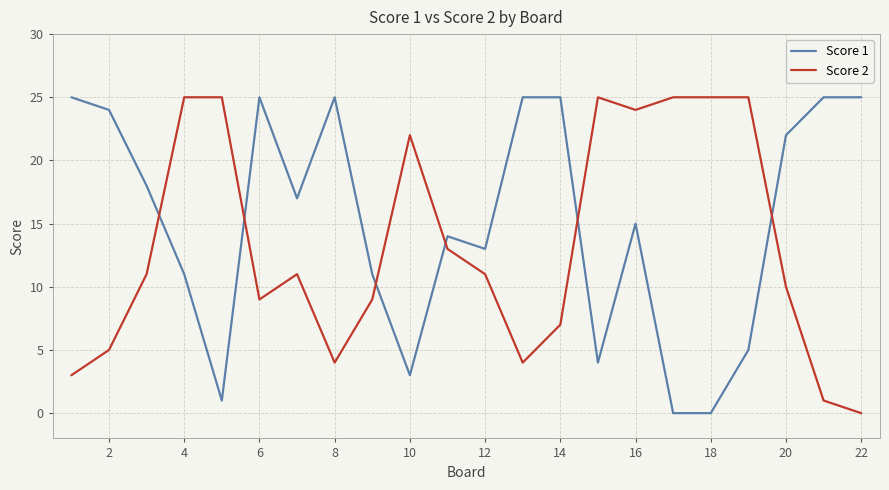

How many positive values does the Score 2 series have?

21